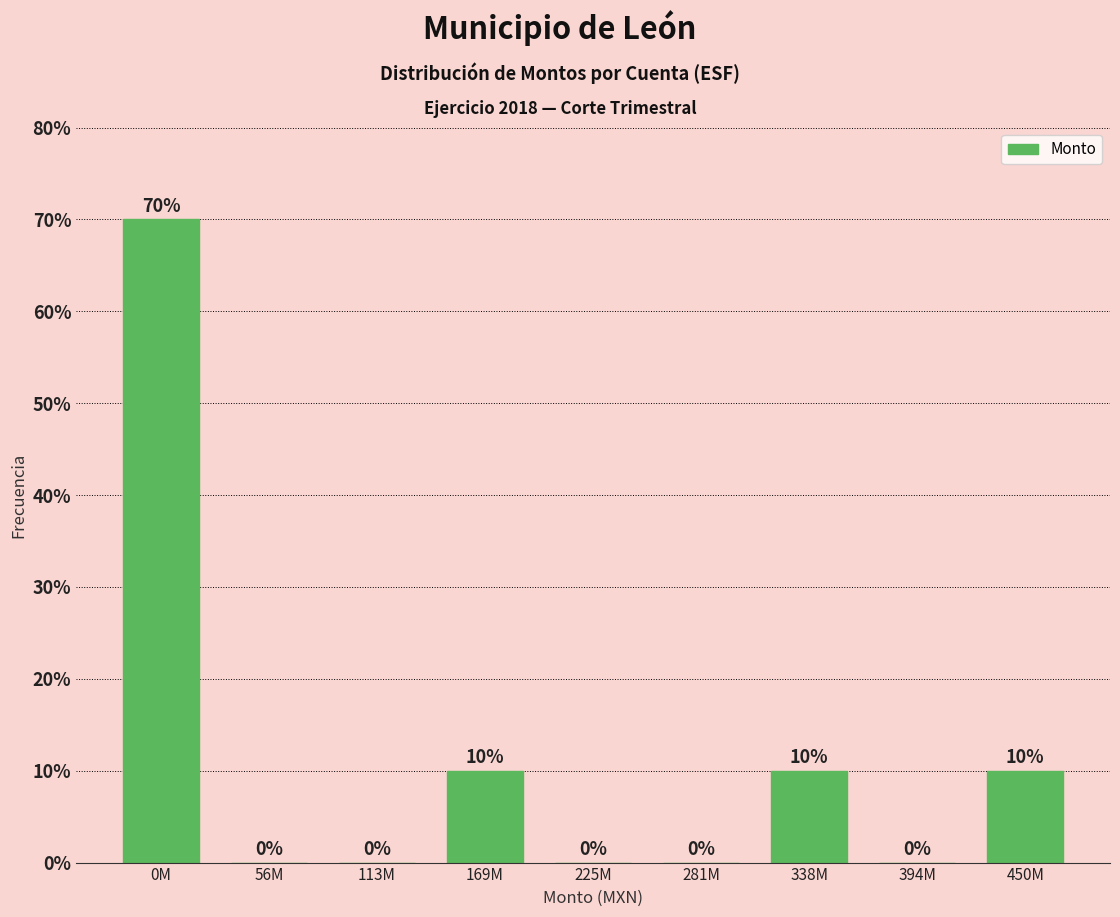

Reading left to right, extract all data points from this chart.

0M=70	56M=0	113M=0	169M=10	225M=0	281M=0	338M=10	394M=0	450M=10